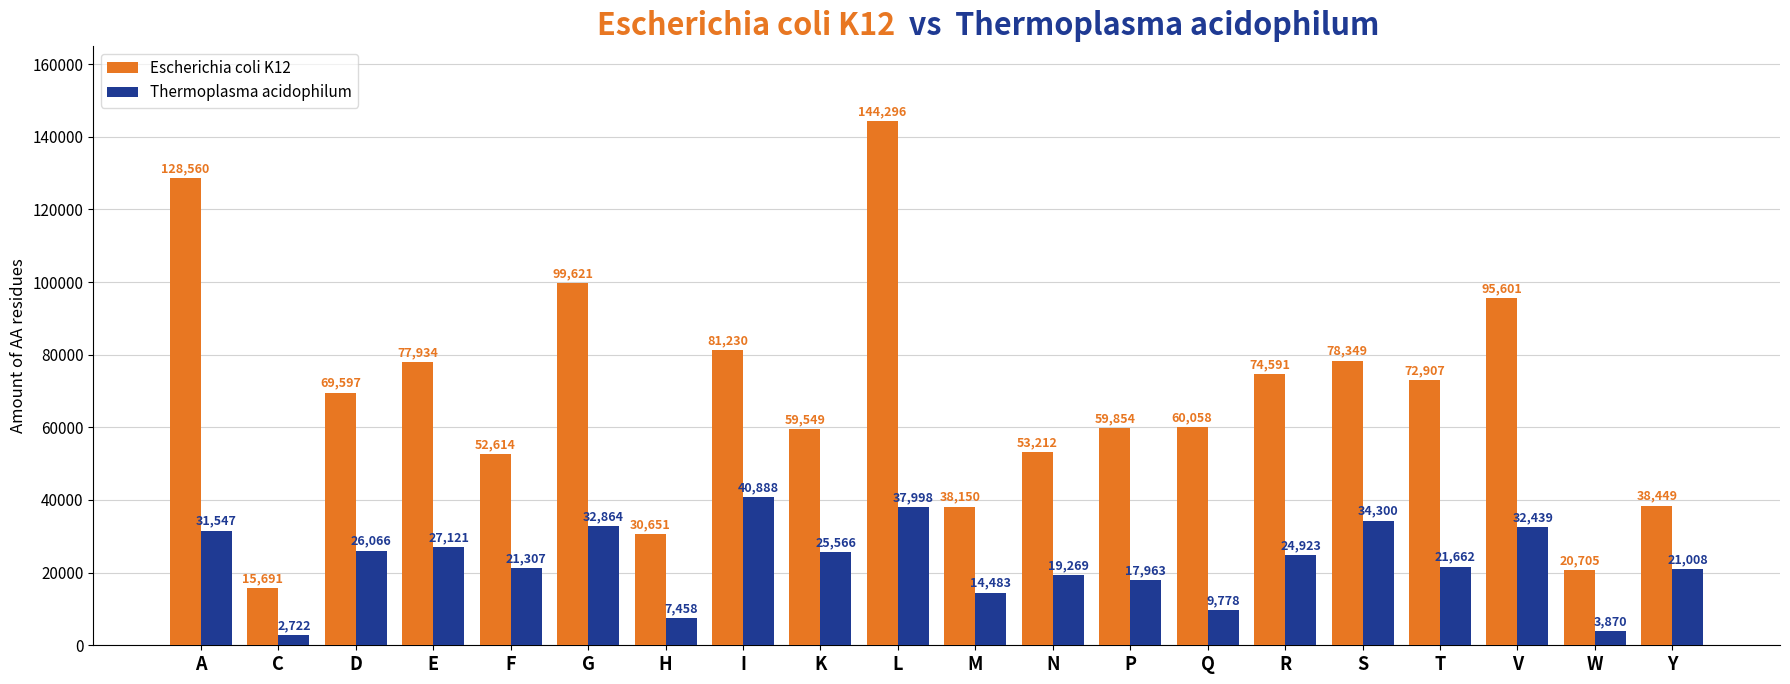

Reading left to right, extract all data points from this chart.

Escherichia coli K12: A=128560	C=15691	D=69597	E=77934	F=52614	G=99621	H=30651	I=81230	K=59549	L=144296	M=38150	N=53212	P=59854	Q=60058	R=74591	S=78349	T=72907	V=95601	W=20705	Y=38449
Thermoplasma acidophilum: A=31547	C=2722	D=26066	E=27121	F=21307	G=32864	H=7458	I=40888	K=25566	L=37998	M=14483	N=19269	P=17963	Q=9778	R=24923	S=34300	T=21662	V=32439	W=3870	Y=21008